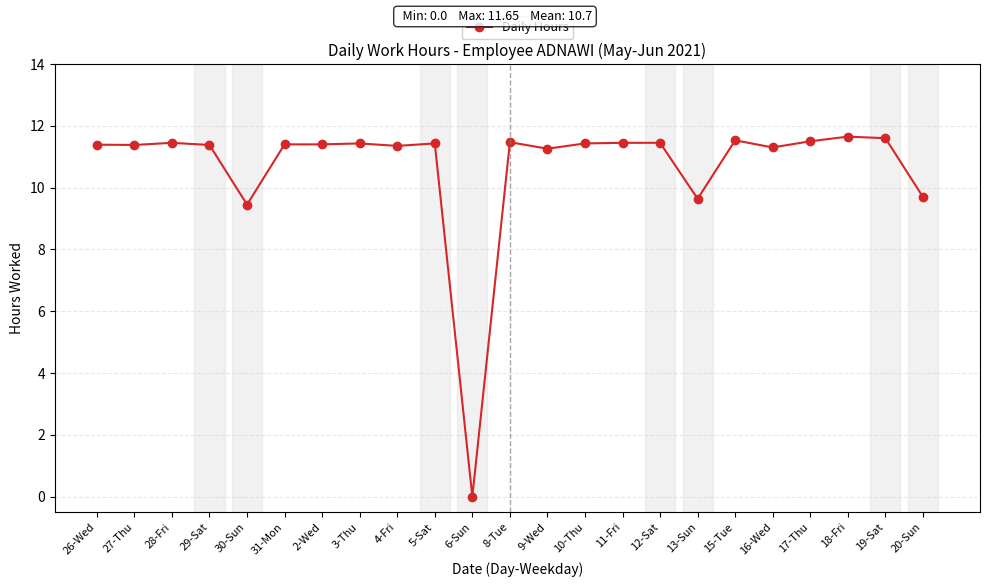

Which category has the lowest value across all series?

6-Sun